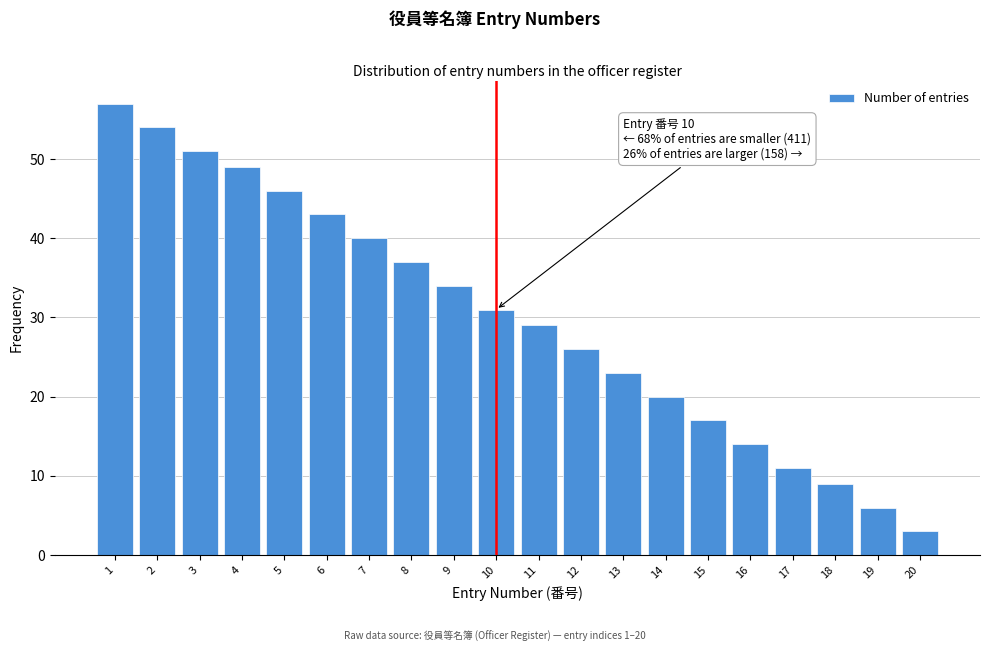

Which range on the x-axis has the tallest bar?

0.5 to 1.5